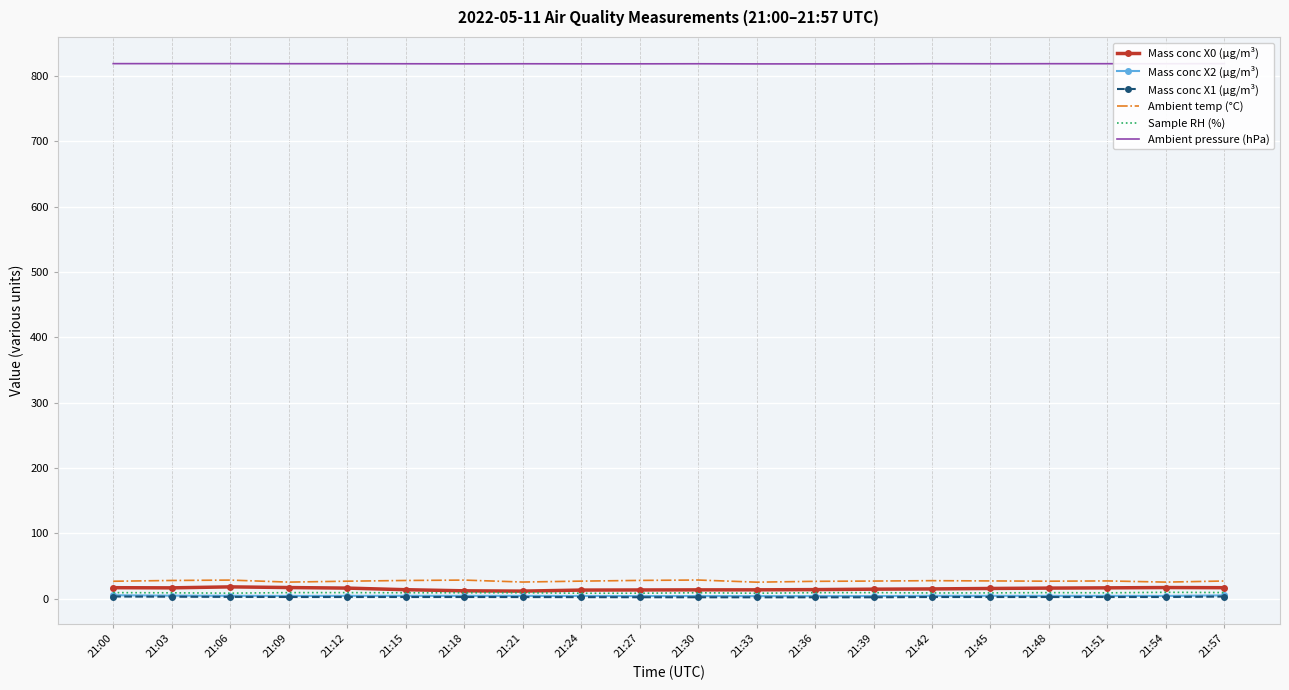

Which category has the highest value in the Mass conc X2 (μg/m³) series?

21:00